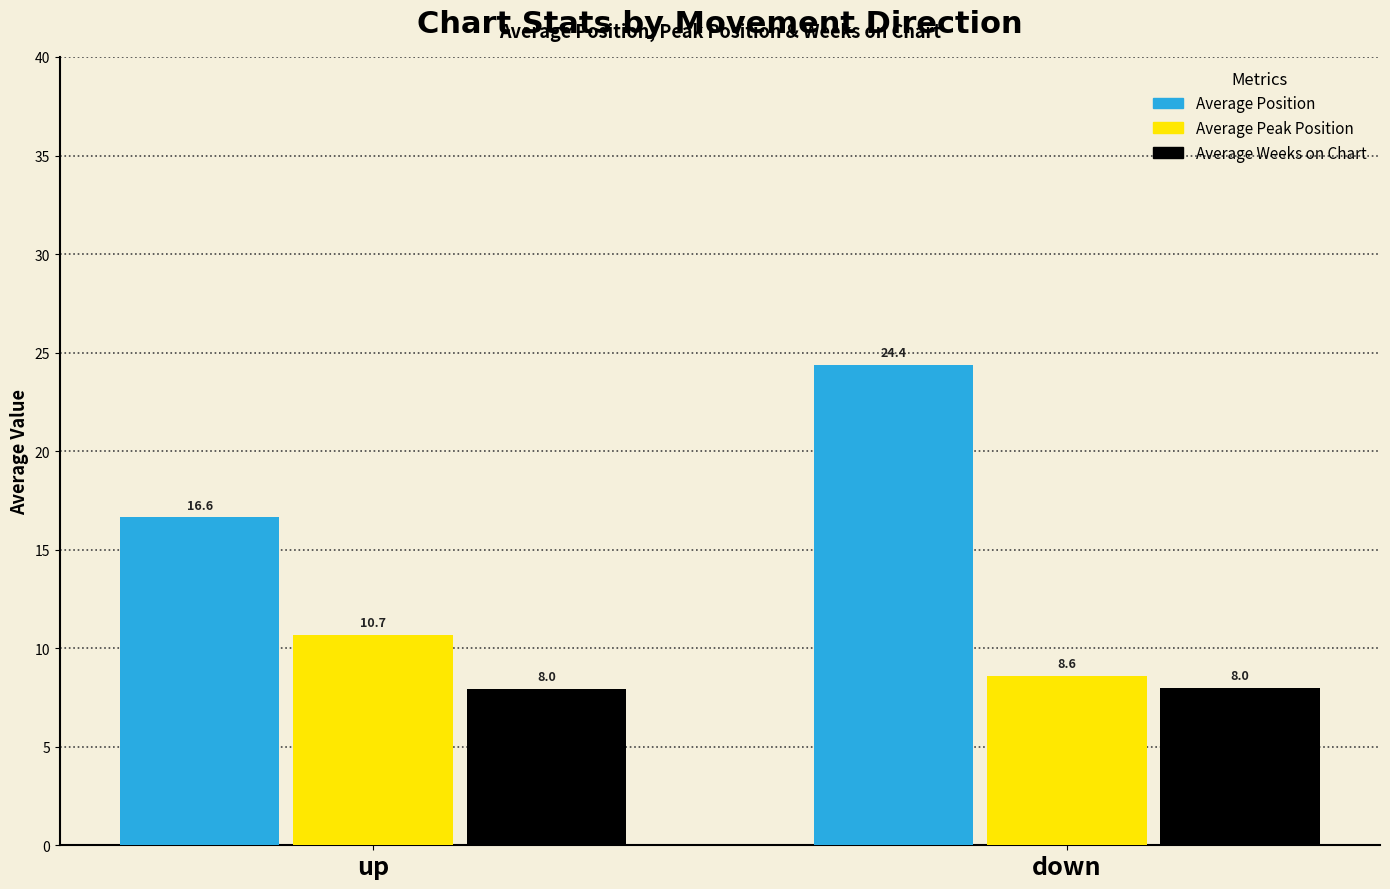

Rank the series at down from lowest to highest value.

Average Weeks on Chart, Average Peak Position, Average Position